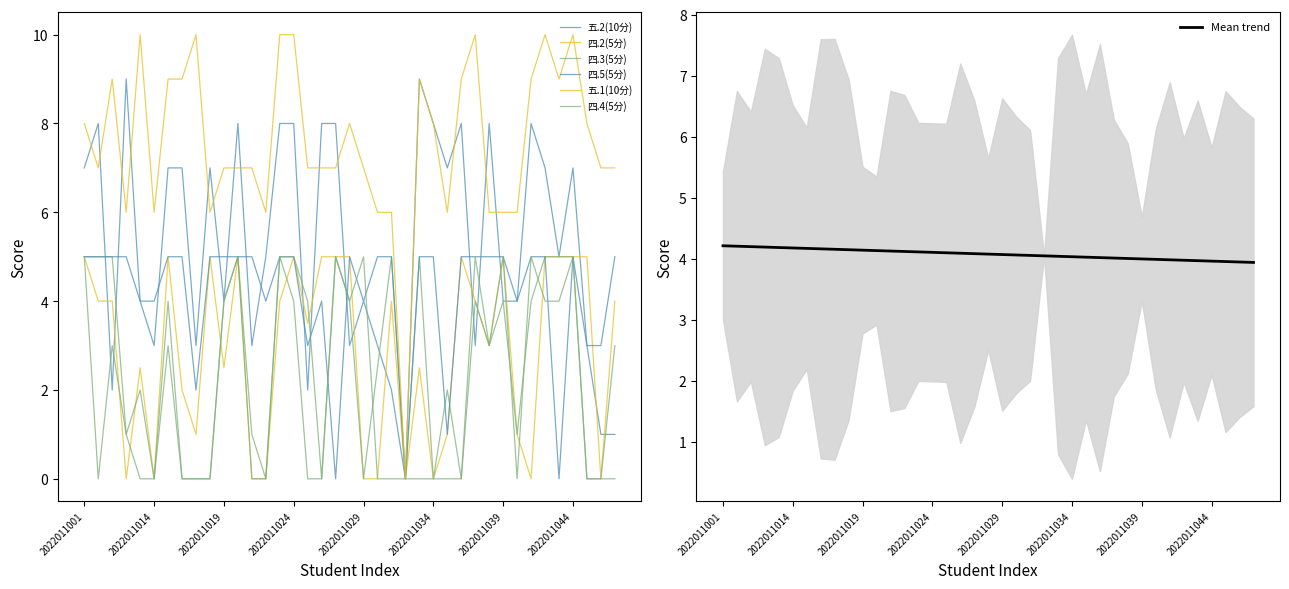

How many categories are shown in the chart?

39